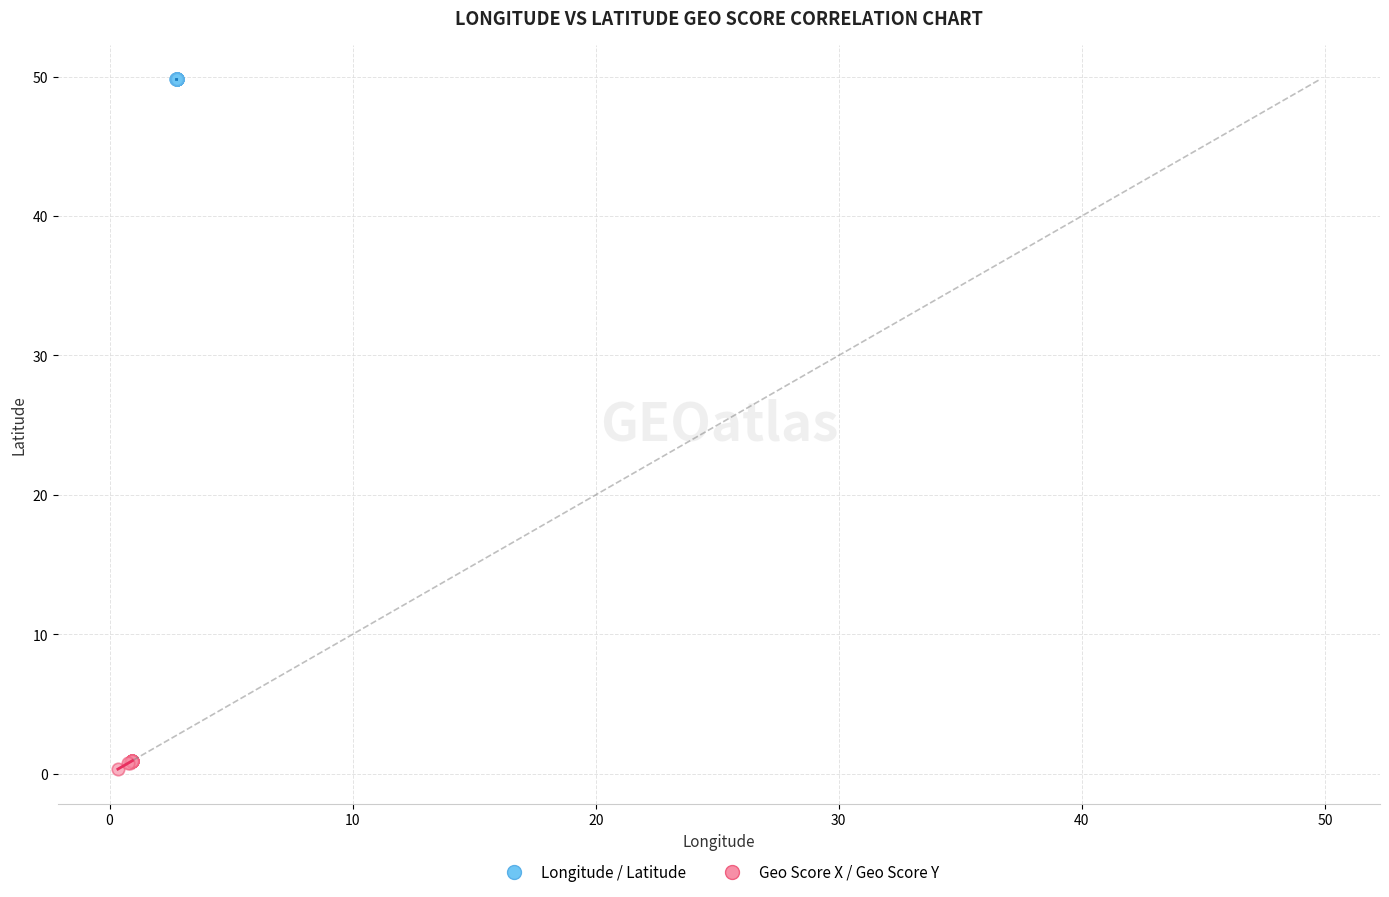

Which series reaches the maximum Y coordinate?

Longitude / Latitude